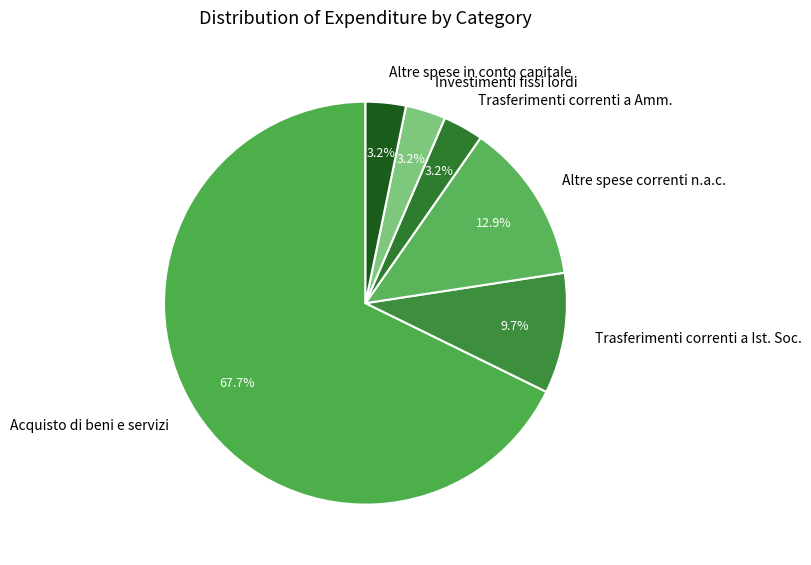

Which slice is the largest?

Acquisto di beni e servizi